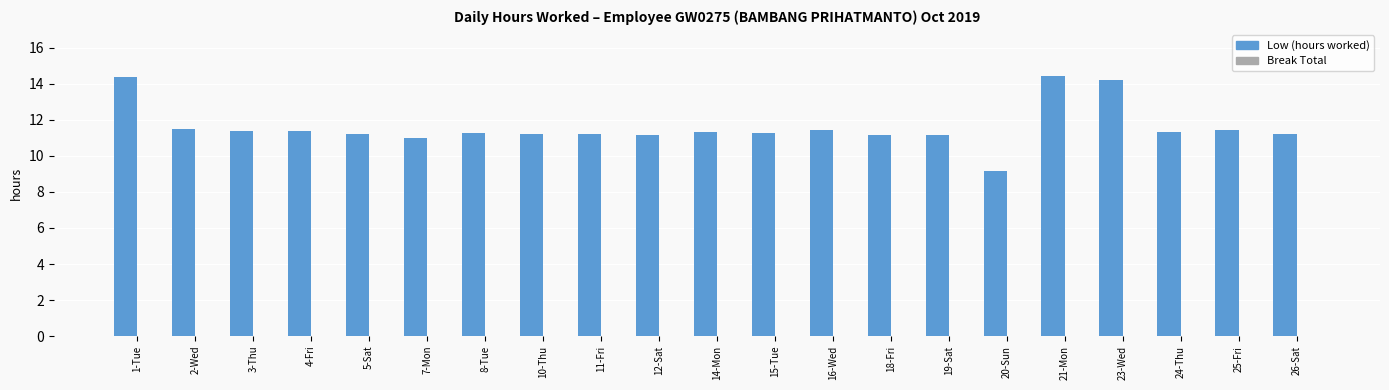

Are the bars horizontal?

No